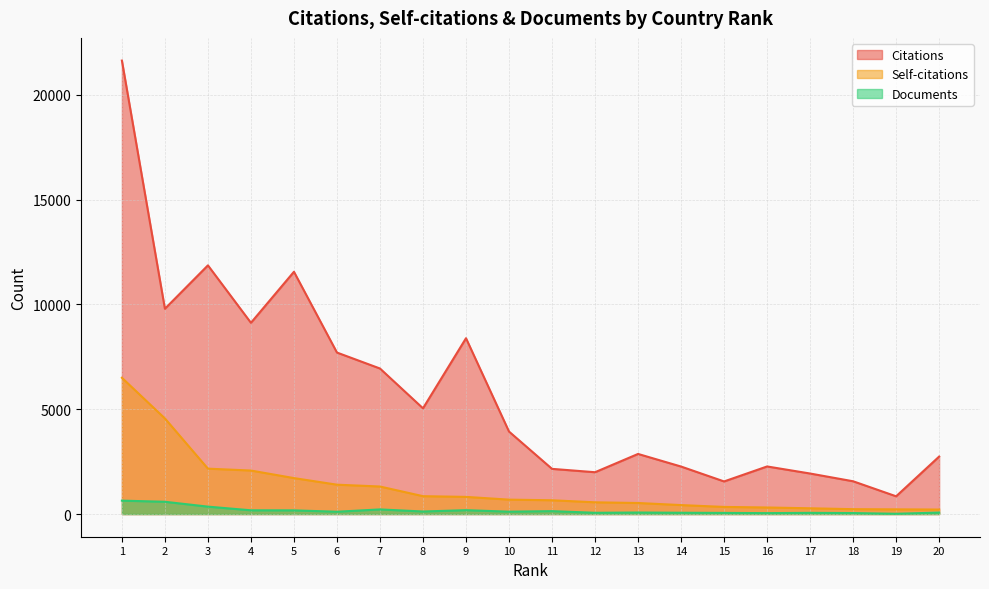

Rank the categories by Citations value from highest to lowest.

1, 3, 5, 2, 4, 9, 6, 7, 8, 10, 13, 20, 16, 14, 11, 12, 17, 18, 15, 19